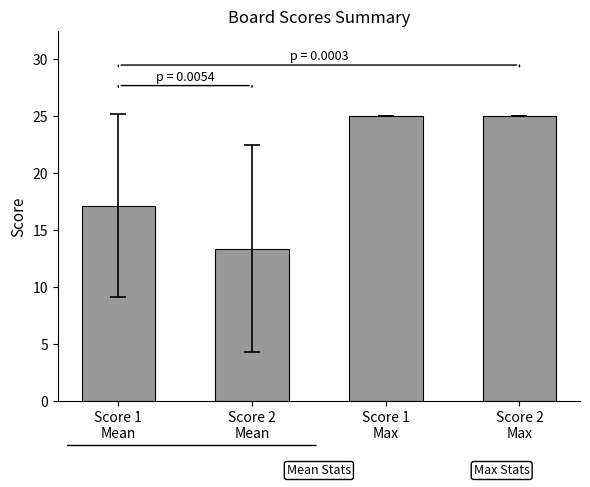

Are the bars grouped side by side (vs. stacked)?

No